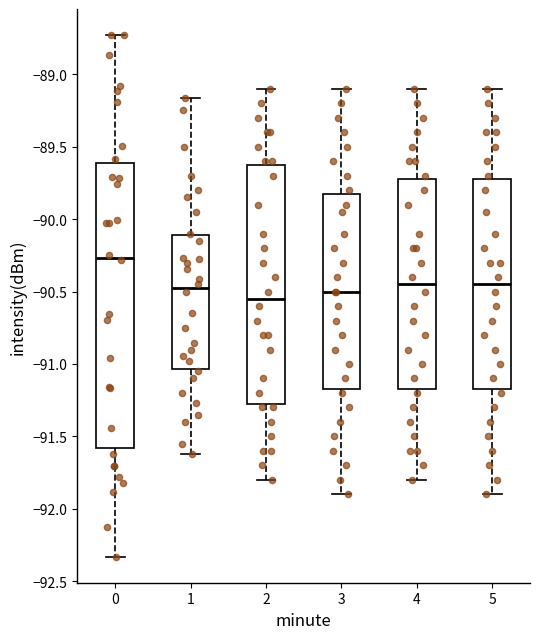

Reading left to right, read every box against the y-axis: the position of its median line, the range the box covers, and the ends of its whiskers. The values are not printed on the chart, so give them approximately, as read against the axis.

0: median -90.25, box -91.60 to -89.60, whiskers -92.35 to -88.75
1: median -90.45, box -91.05 to -90.10, whiskers -91.60 to -89.15
2: median -90.55, box -91.25 to -89.60, whiskers -91.80 to -89.10
3: median -90.50, box -91.15 to -89.80, whiskers -91.90 to -89.10
4: median -90.45, box -91.15 to -89.70, whiskers -91.80 to -89.10
5: median -90.45, box -91.15 to -89.70, whiskers -91.90 to -89.10